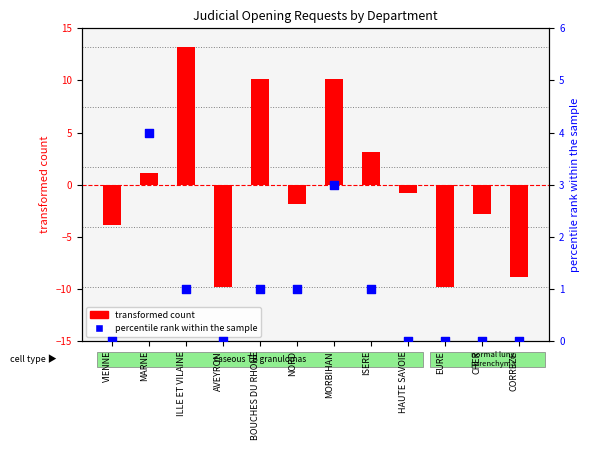

At which category is the sum across all series the highest?

ILLE ET VILAINE